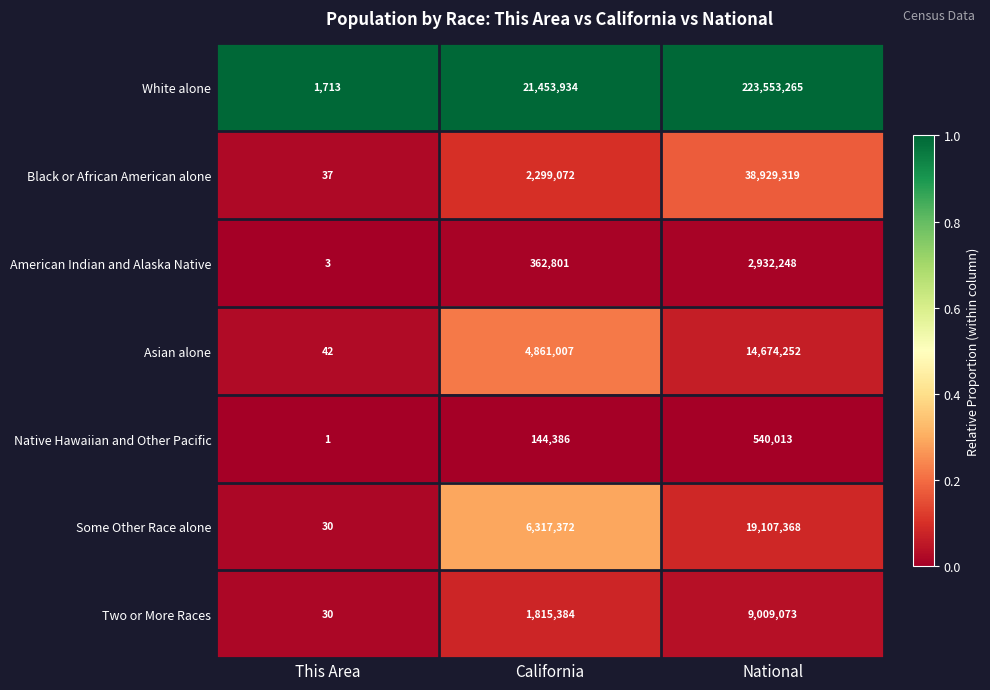

The value of Black or African American alone at This Area is 37. True or false?

True